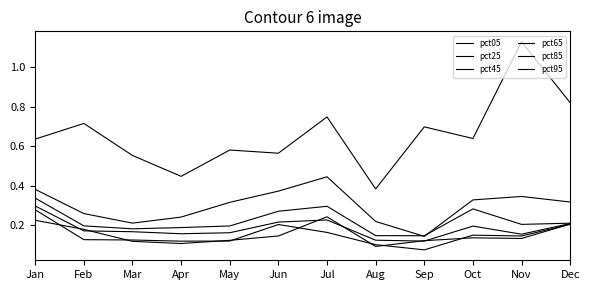

What is the smallest value displayed?

0.1